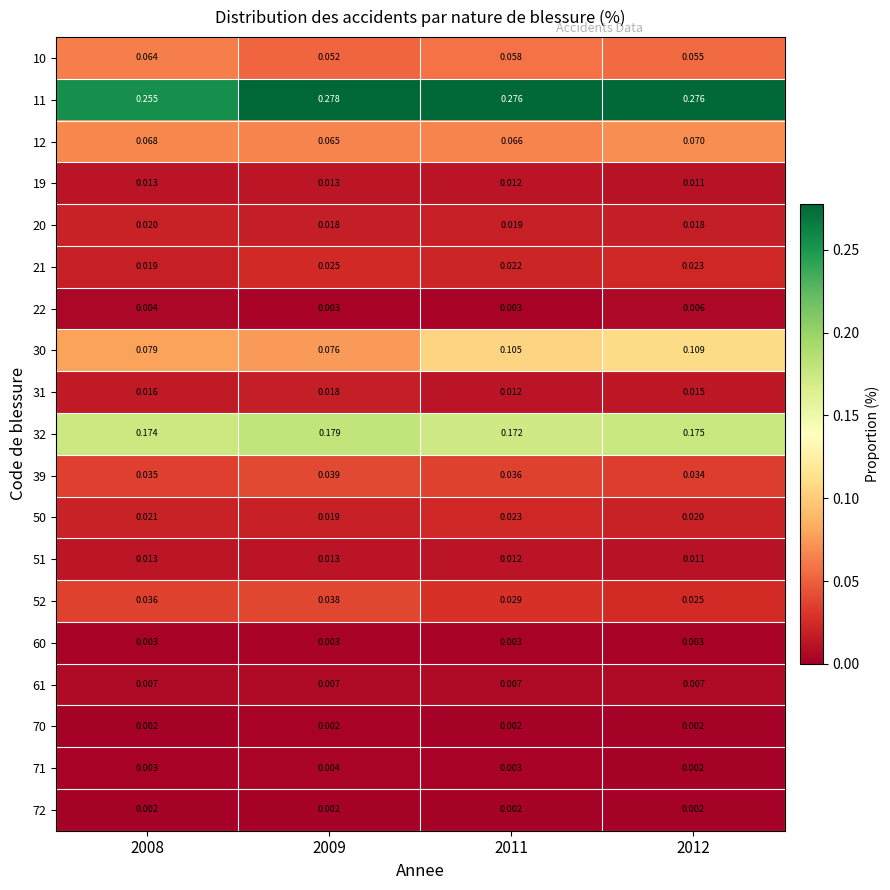

Which category has the lowest value across all series?

2008